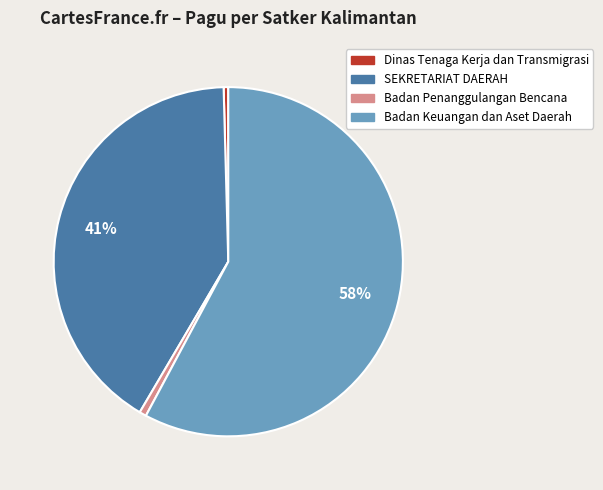

Is there any slice that represents more than half of the pie?

Yes